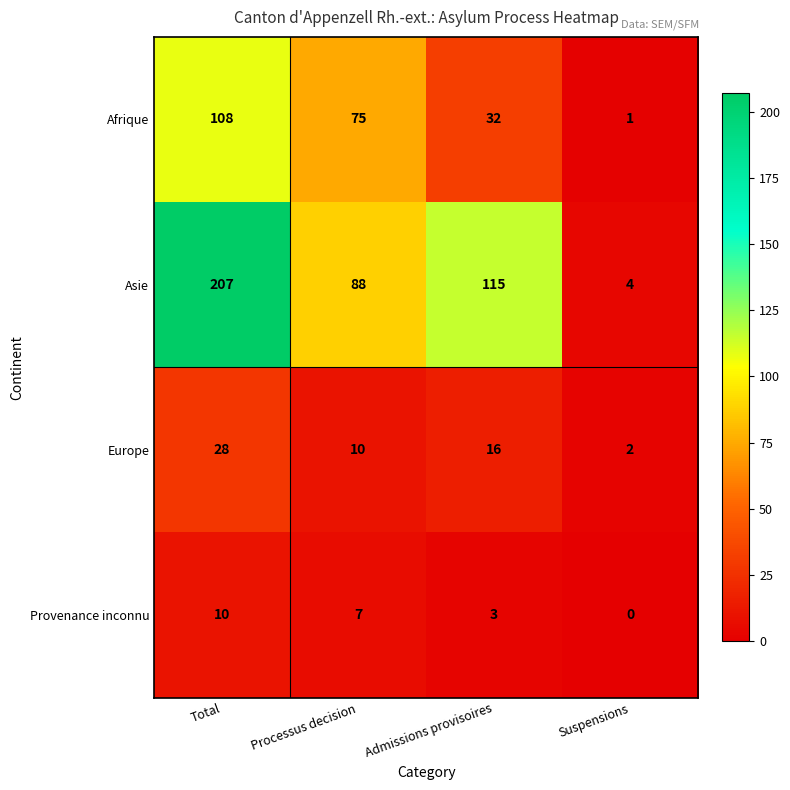

True or false: Afrique has a value of 0 at Suspensions.

False